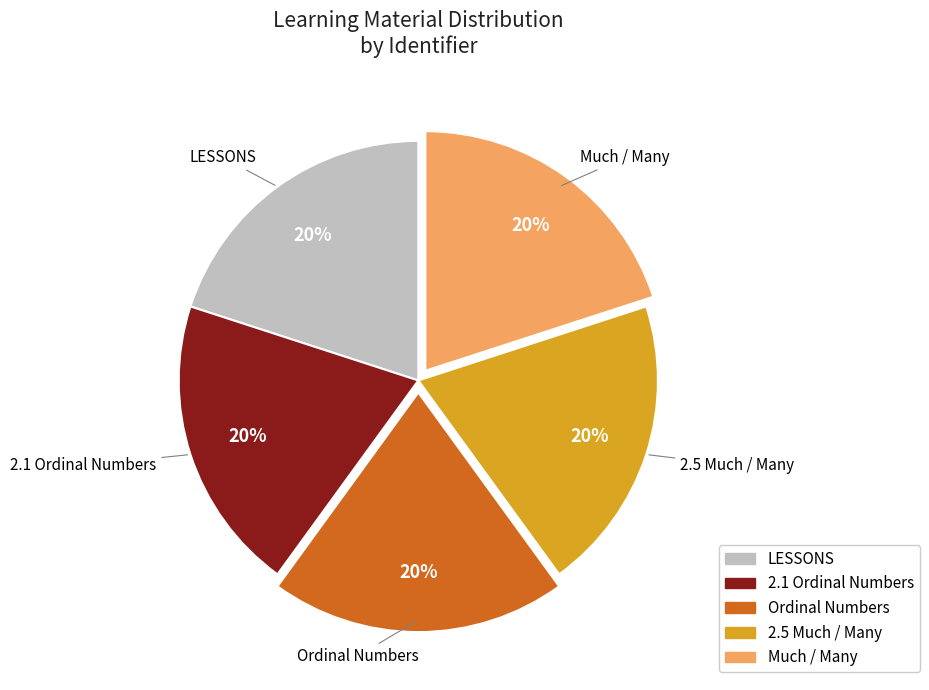

Does any single category account for the majority?

No